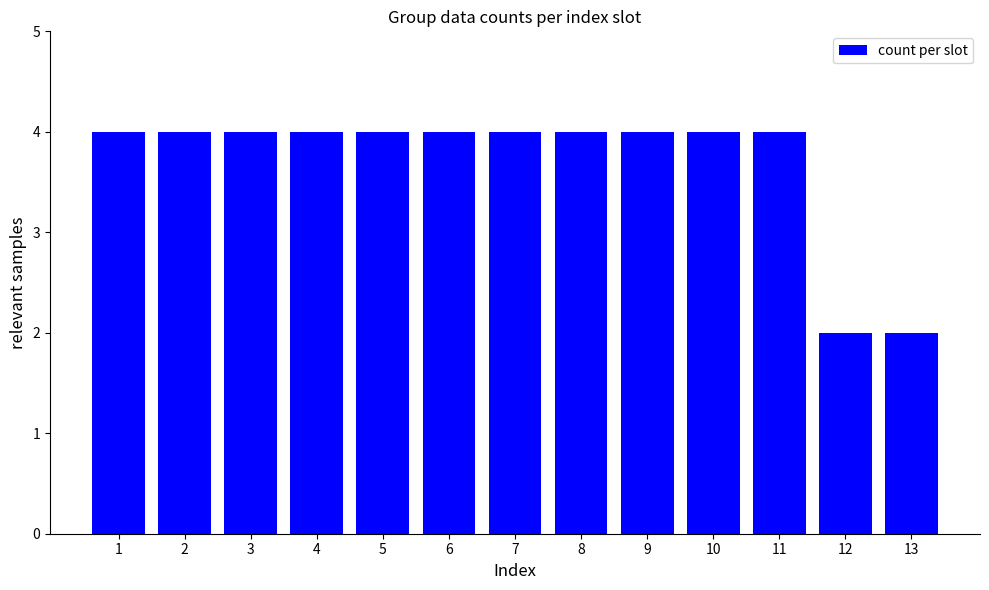

Read the value at 6.

4